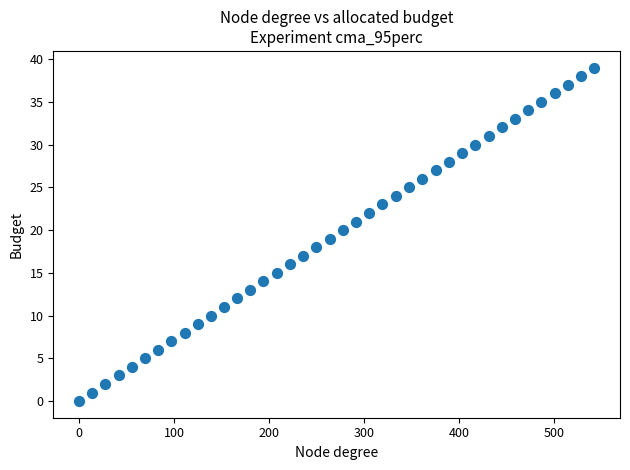

What is the range of Y values (max minus min)?

39